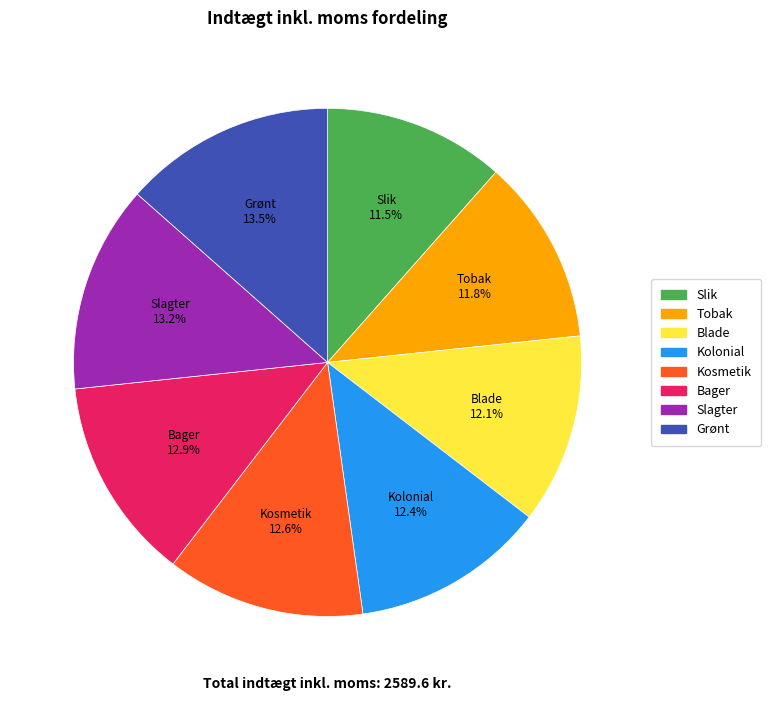

Is there a majority slice in this chart?

No